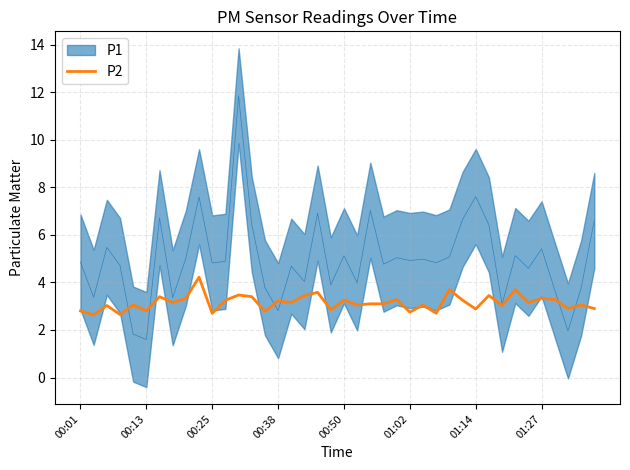

What is the change in value from 13 to 19?

-0.5